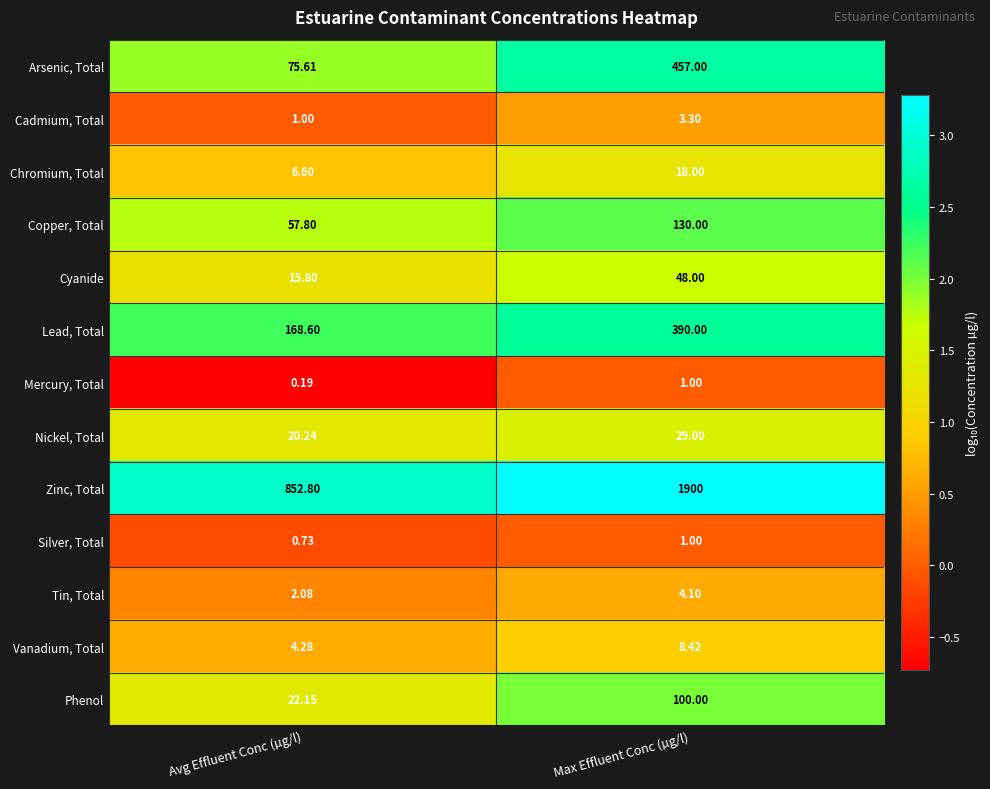

Rank the series at Avg Effluent Conc (µg/l) from highest to lowest value.

Zinc, Total, Lead, Total, Arsenic, Total, Copper, Total, Phenol, Nickel, Total, Cyanide, Chromium, Total, Vanadium, Total, Tin, Total, Cadmium, Total, Silver, Total, Mercury, Total